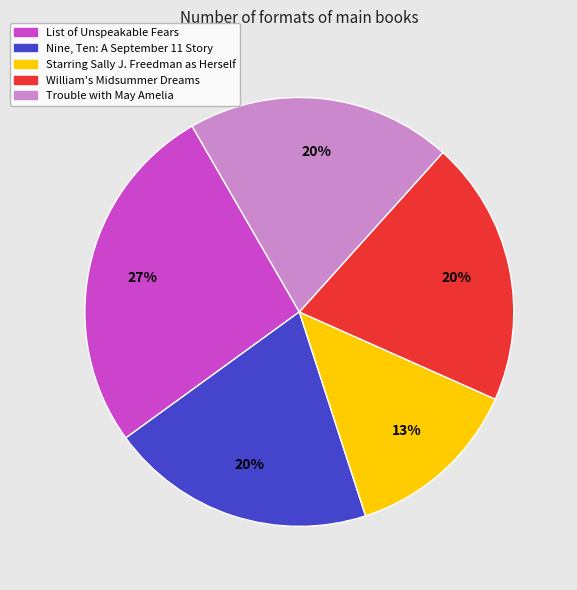

What percentage is the List of Unspeakable Fears slice, to the nearest percent?

27%